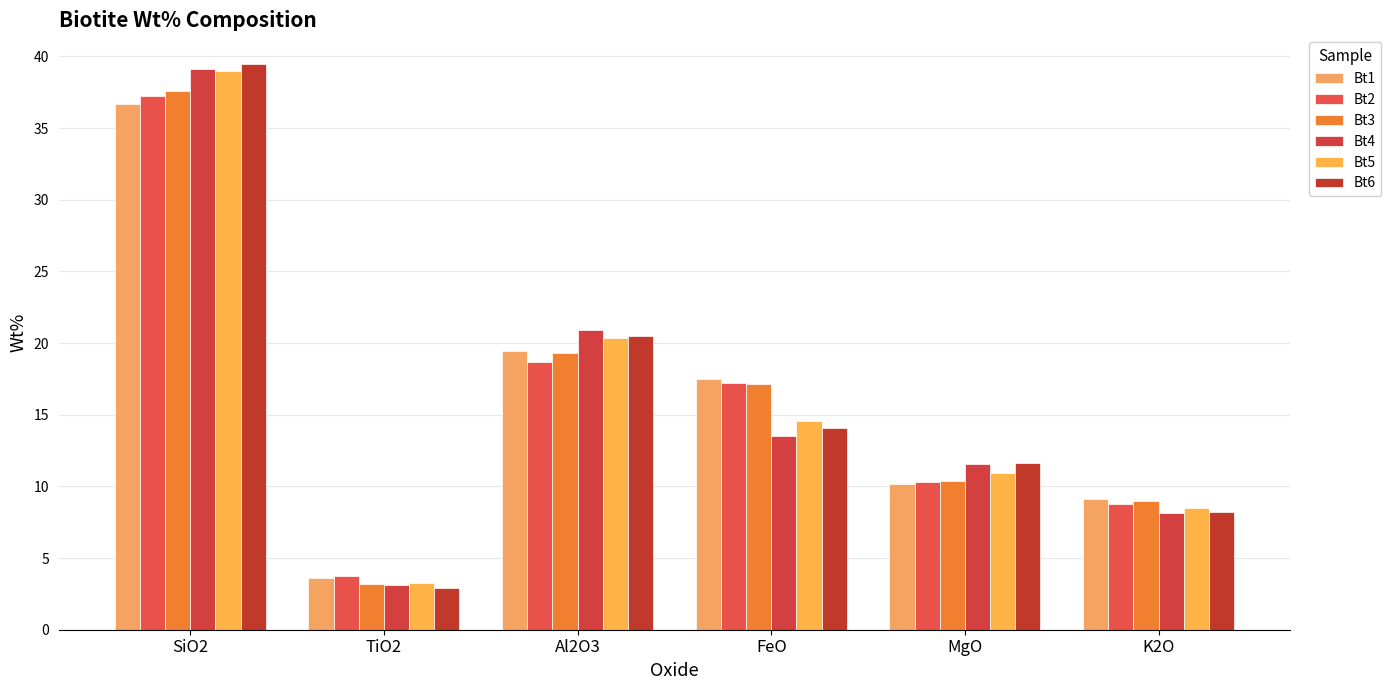

Where is Bt6 nearest to the value 21?

Al2O3